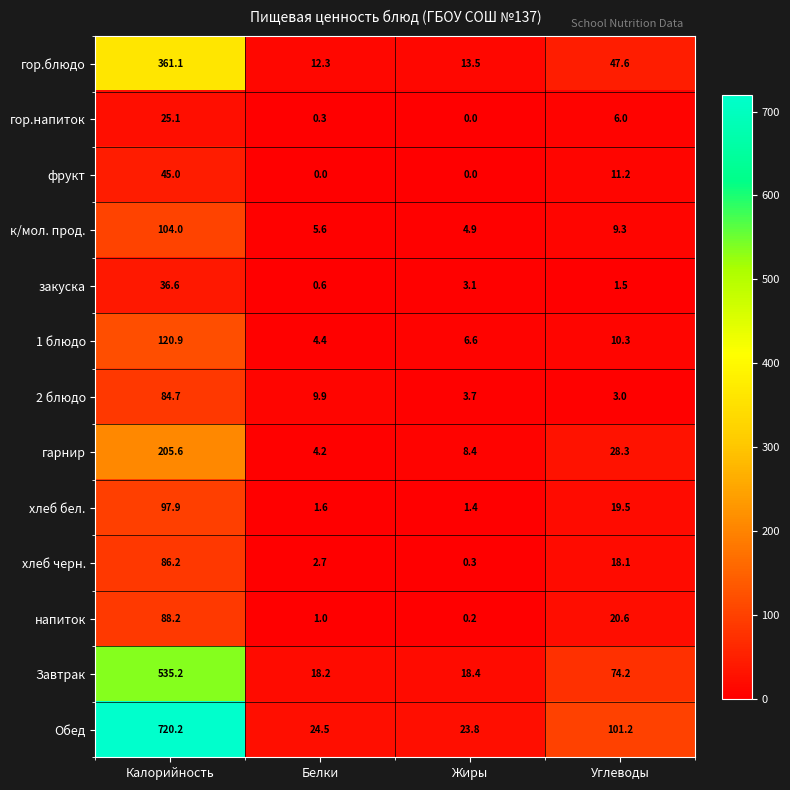

Which series changed the most between Калорийность and Жиры?

Обед